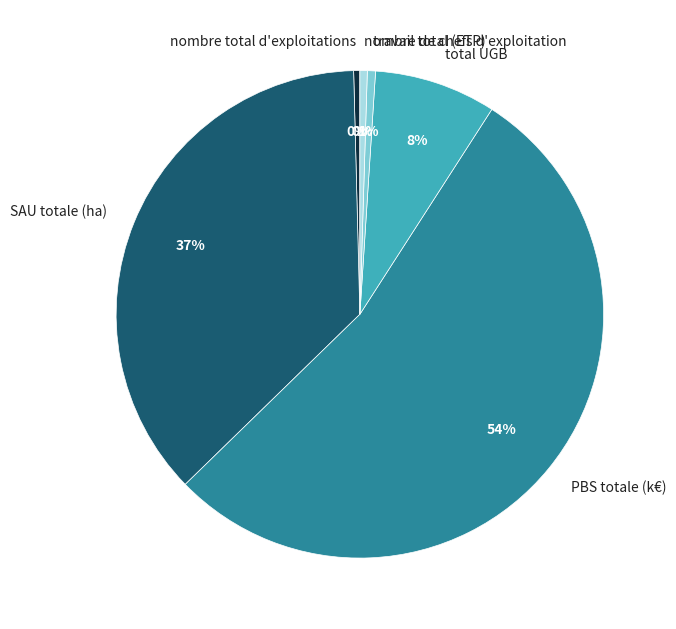

Between SAU totale (ha) and travail total (ETP), which is larger?

SAU totale (ha)